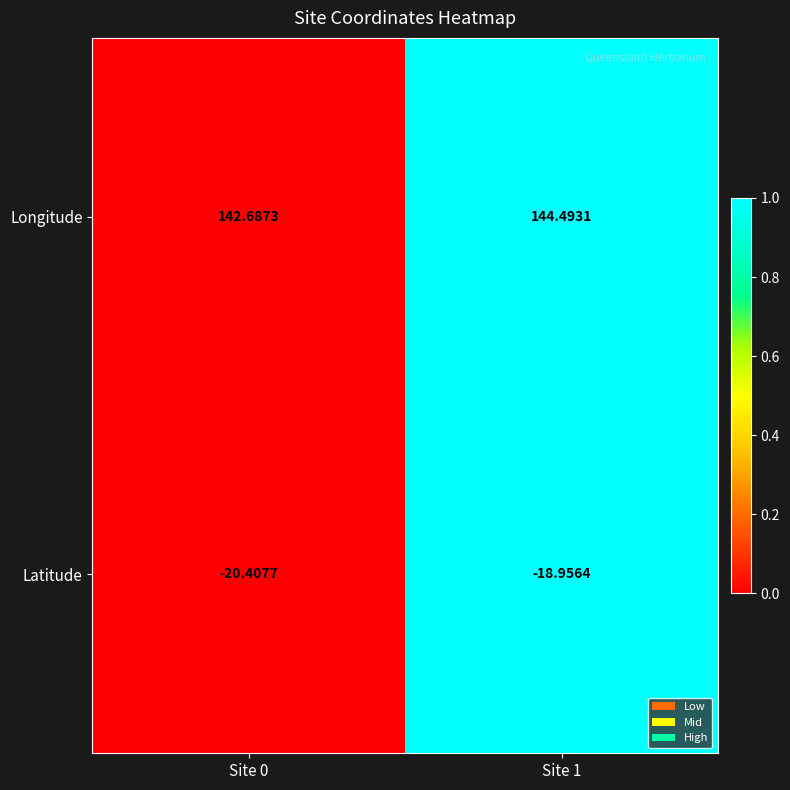

Rank the series by their average value, from lowest to highest.

Latitude, Longitude